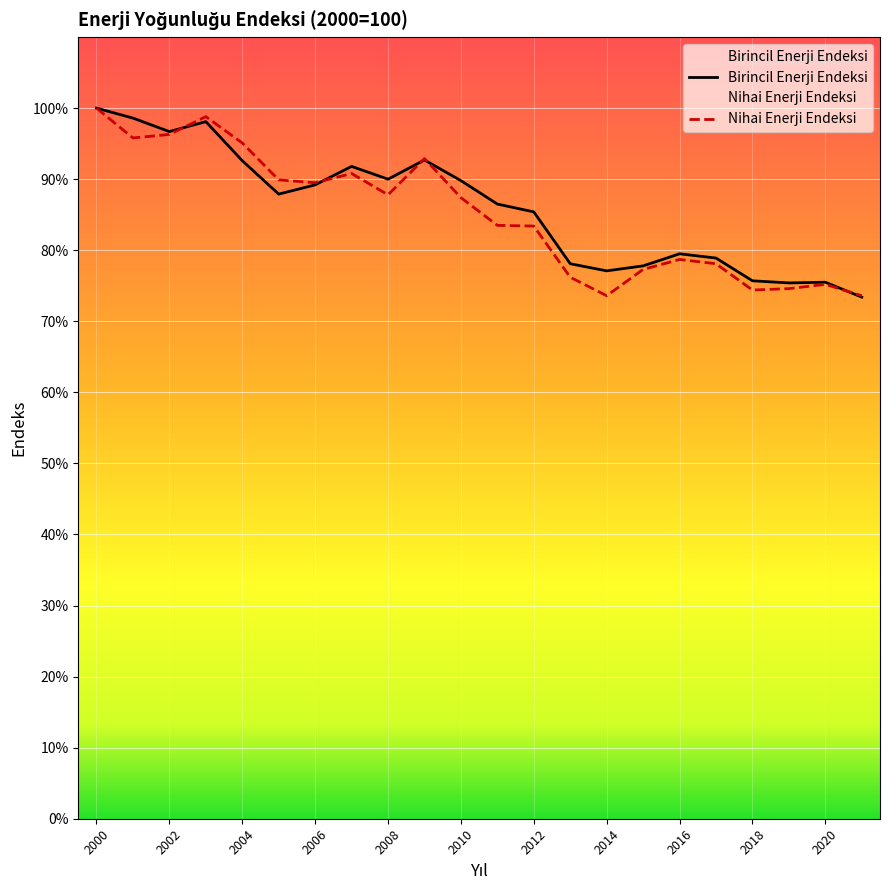

What is the maximum value shown in the chart?

100.0